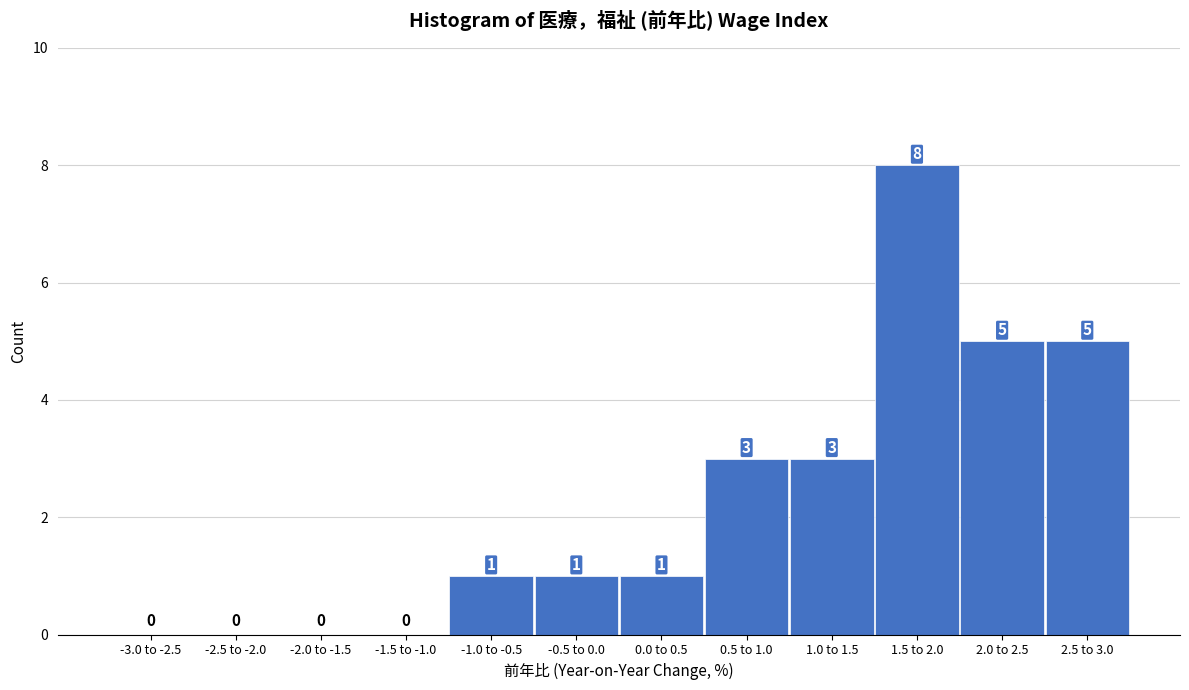

Reading left to right, extract all data points from this chart.

-3.0 to -2.5=0	-2.5 to -2.0=0	-2.0 to -1.5=0	-1.5 to -1.0=0	-1.0 to -0.5=1	-0.5 to 0.0=1	0.0 to 0.5=1	0.5 to 1.0=3	1.0 to 1.5=3	1.5 to 2.0=8	2.0 to 2.5=5	2.5 to 3.0=5